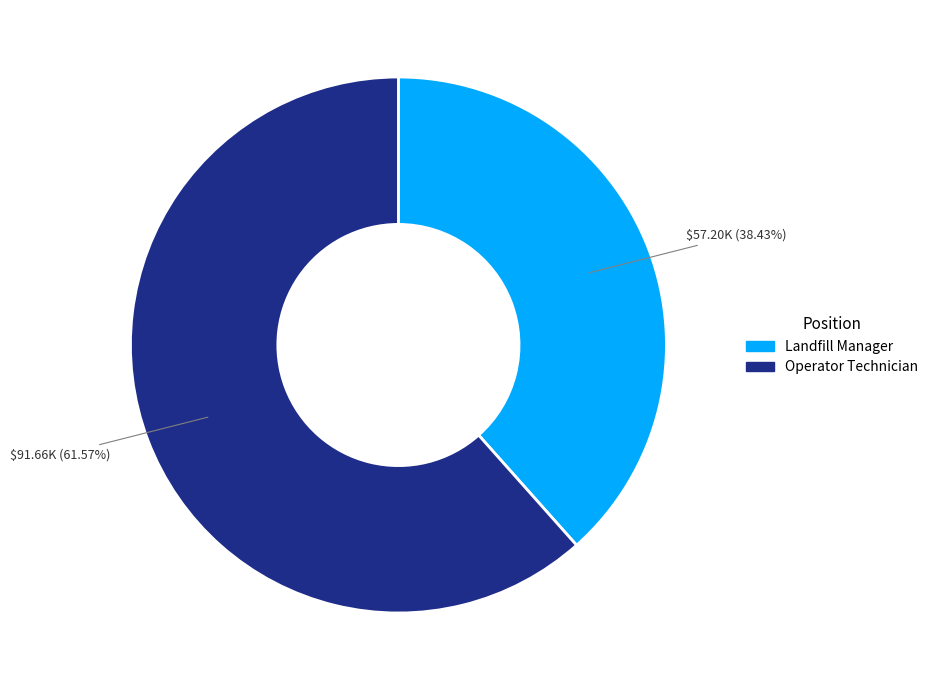

Rank the categories by value from lowest to highest.

Landfill Manager, Operator Technician